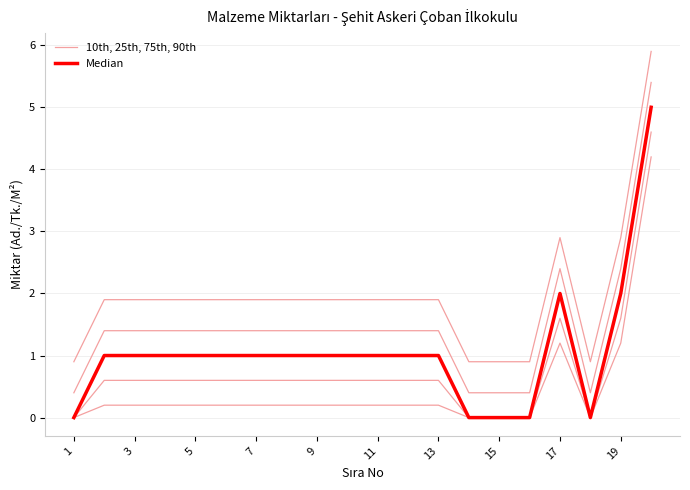

What is the difference between the maximum and minimum values in the 10th, 25th, 75th, 90th series?

4.2